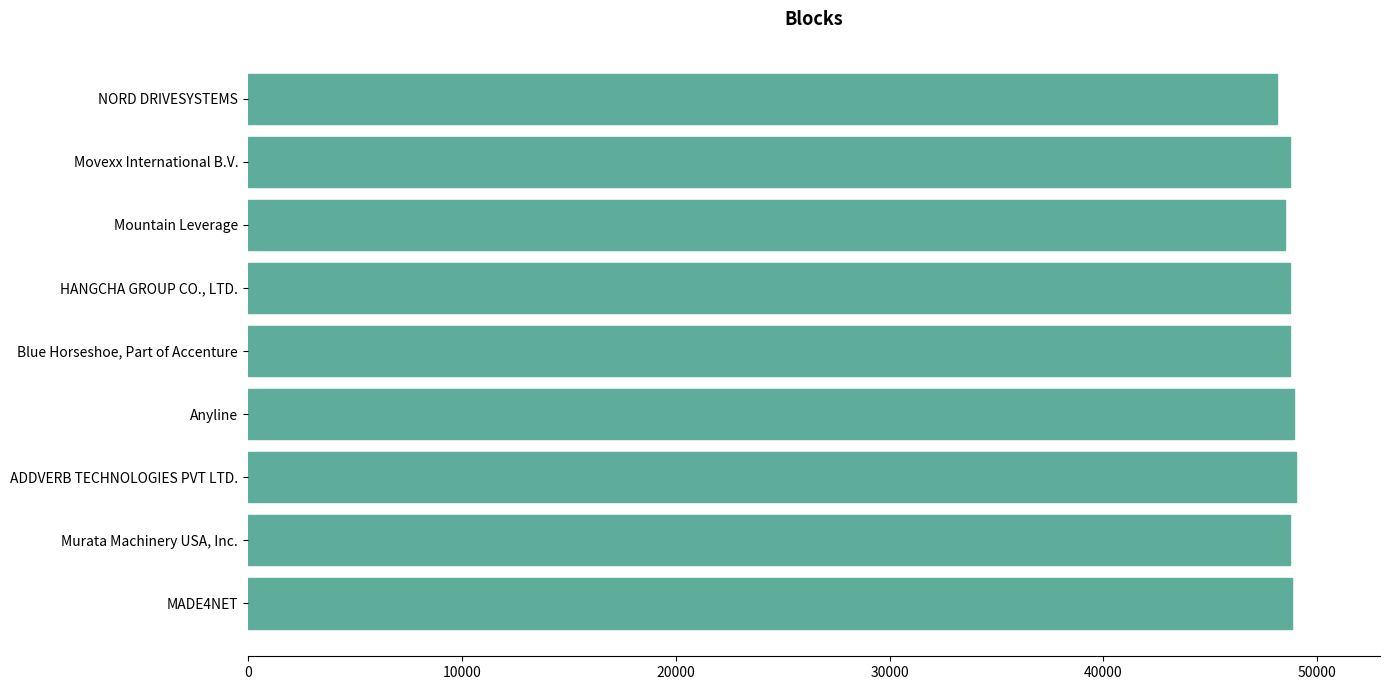

Is it true that the value at Murata Machinery USA, Inc. is 48715?

True